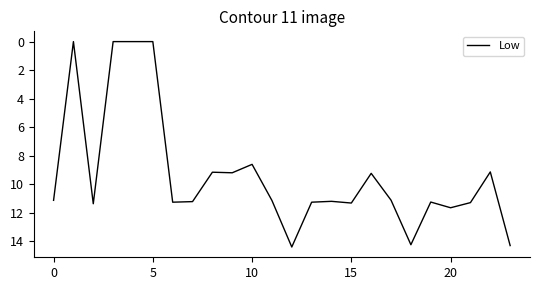

What is the maximum value shown in the chart?

14.4